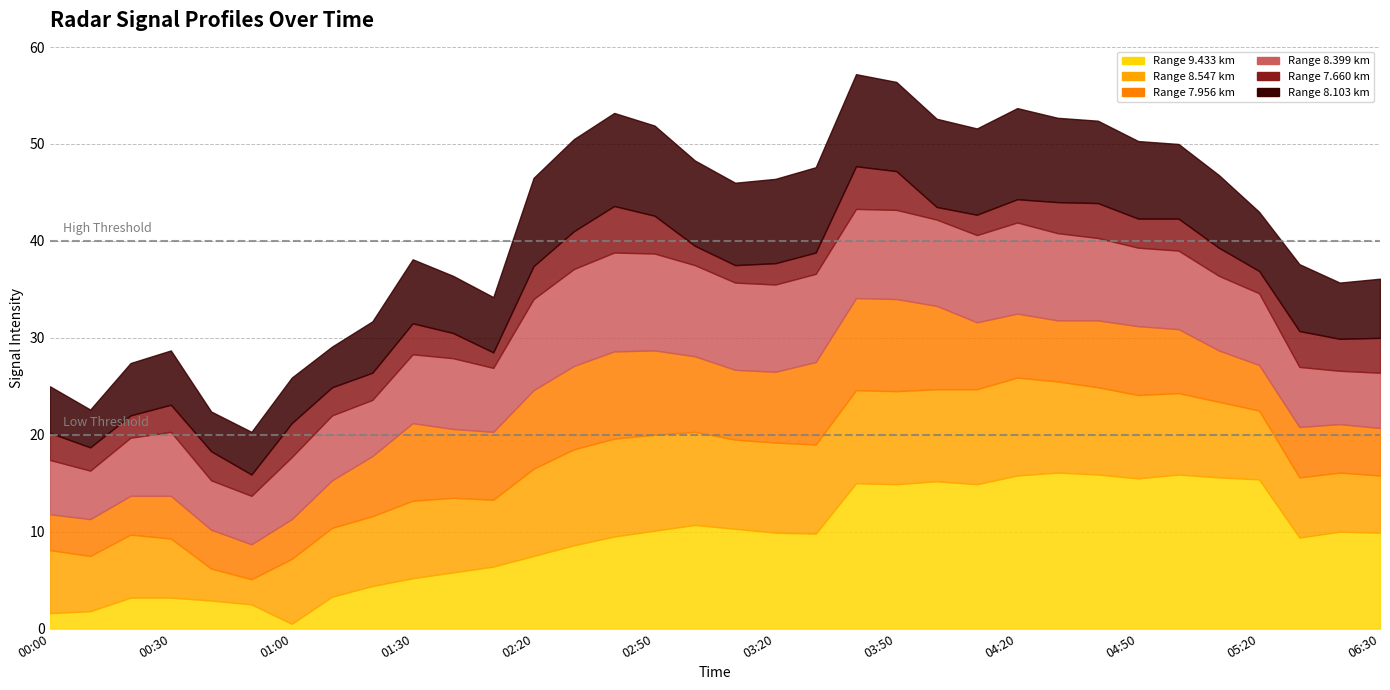

What is the approximate value of 8.399 at 2015/10/01 03:00?

9.4